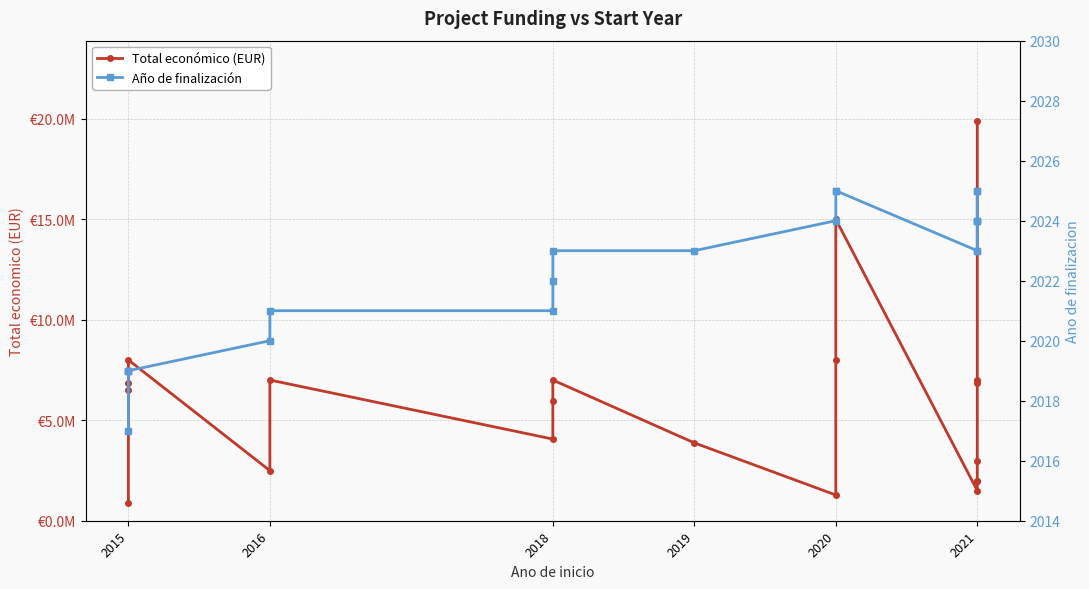

Rank the series by their average value, from highest to lowest.

Total económico (EUR), Año de finalización